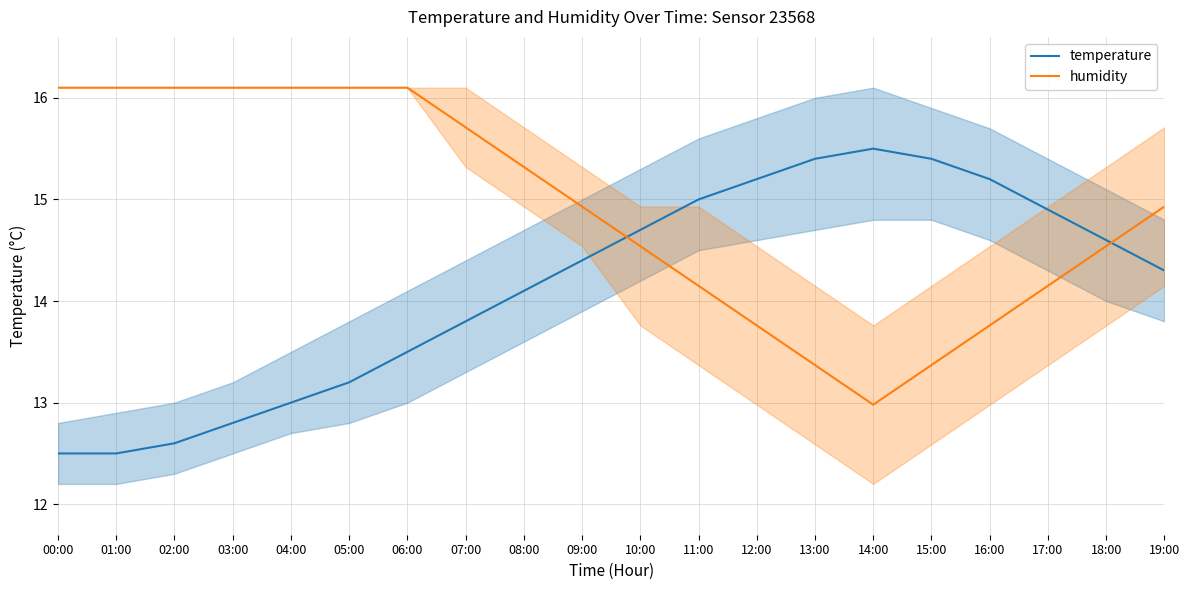

What is the average value of the humidity series?

14.9